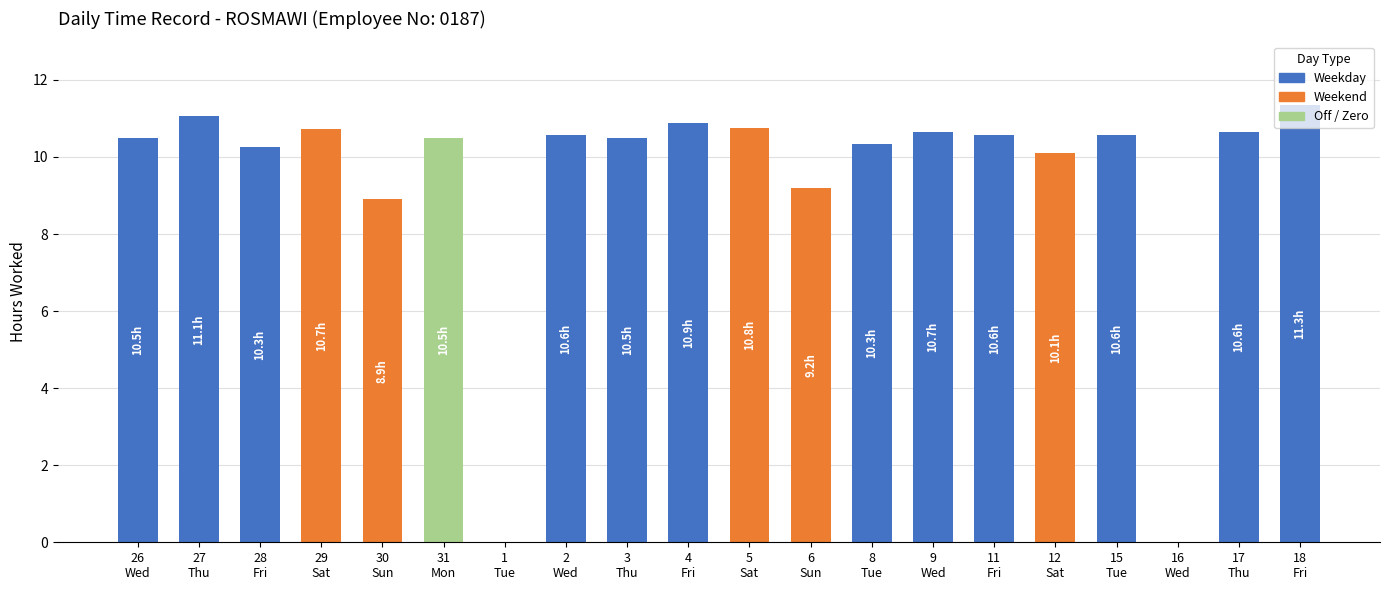

What is the sum of all values?

188.0